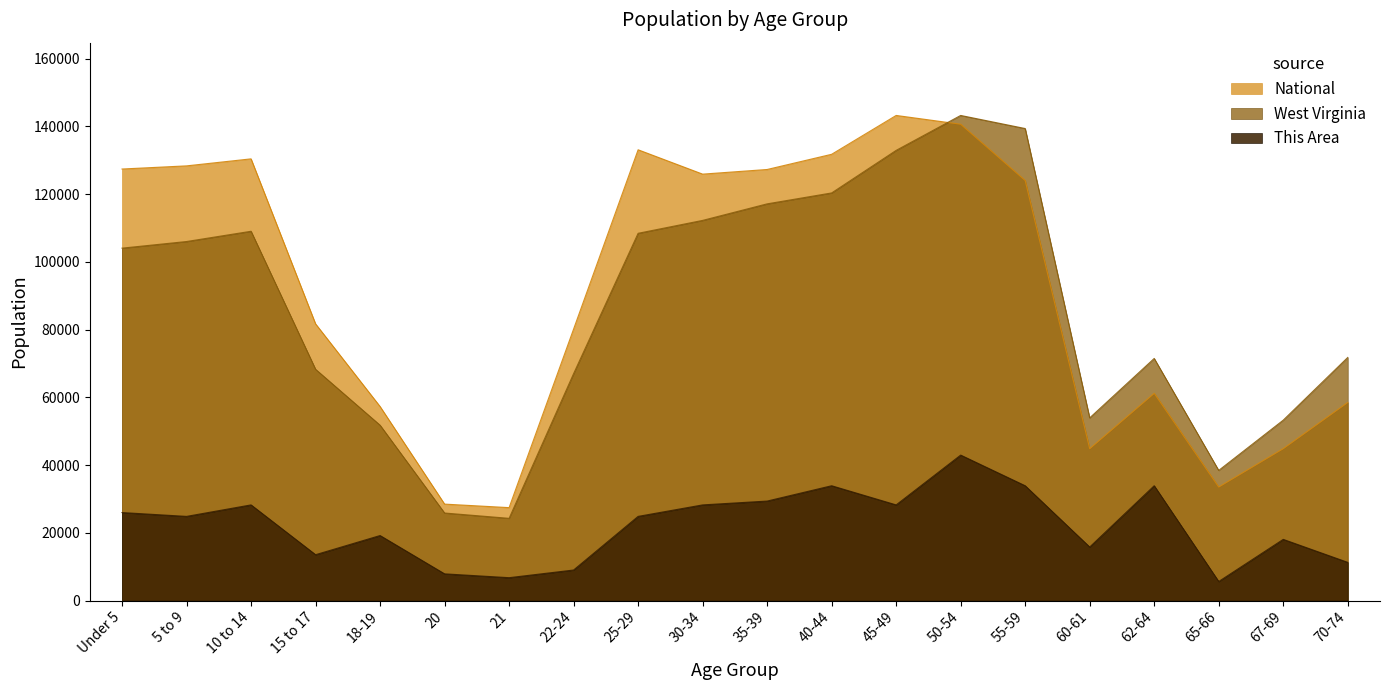

What position from the right is 25-29?

12